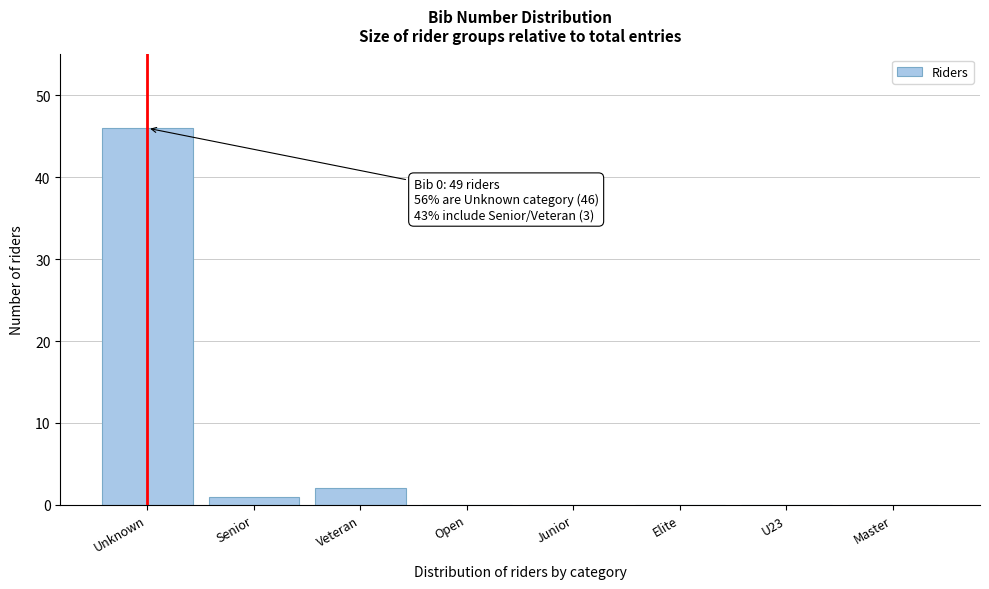

Reading left to right, transcribe all the data shown in this chart.

Unknown=46	Senior=1	Veteran=2	Open=0	Junior=0	Elite=0	U23=0	Master=0